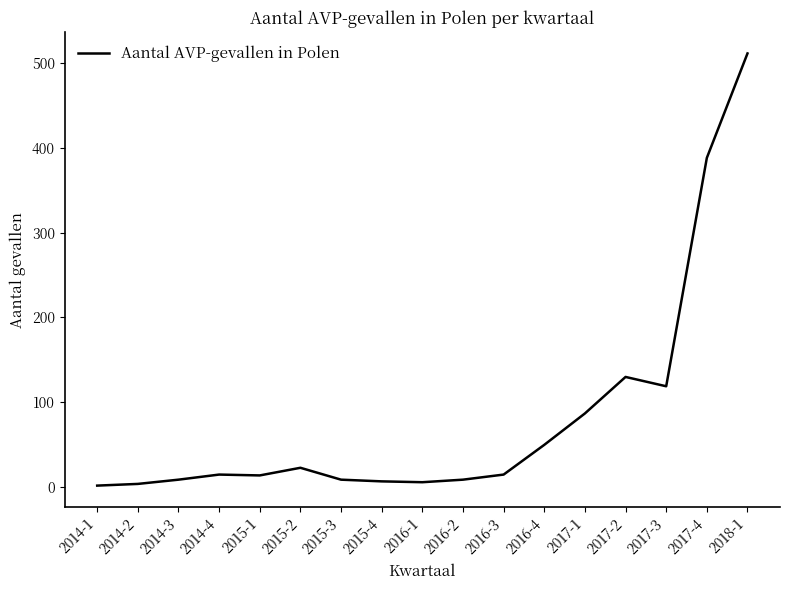

Which category has the highest value across all series?

2018-1